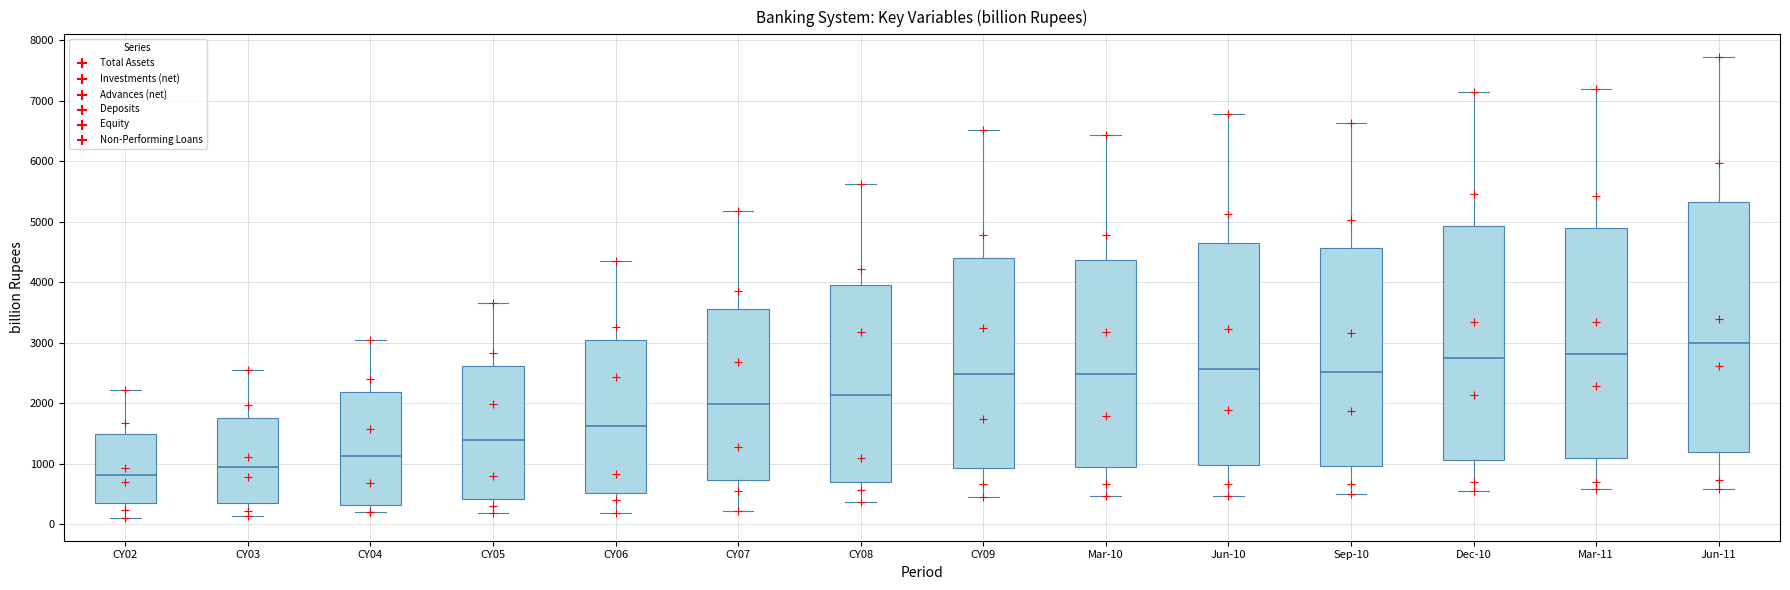

Reading left to right, read every box against the y-axis: the position of its median line, the range the box covers, and the ends of its whiskers. The values are not printed on the chart, so give them approximately, as read against the axis.

CY02: median 800, box 300 to 1500, whiskers 100 to 2200
CY03: median 900, box 400 to 1700, whiskers 100 to 2500
CY04: median 1100, box 300 to 2200, whiskers 200 to 3000
CY05: median 1400, box 400 to 2600, whiskers 200 to 3700
CY06: median 1600, box 500 to 3000, whiskers 200 to 4400
CY07: median 2000, box 700 to 3600, whiskers 200 to 5200
CY08: median 2100, box 700 to 4000, whiskers 400 to 5600
CY09: median 2500, box 900 to 4400, whiskers 400 to 6500
Mar-10: median 2500, box 900 to 4400, whiskers 500 to 6400
Jun-10: median 2600, box 1000 to 4700, whiskers 500 to 6800
Sep-10: median 2500, box 1000 to 4600, whiskers 500 to 6600
Dec-10: median 2700, box 1100 to 4900, whiskers 500 to 7100
Mar-11: median 2800, box 1100 to 4900, whiskers 600 to 7200
Jun-11: median 3000, box 1200 to 5300, whiskers 600 to 7700